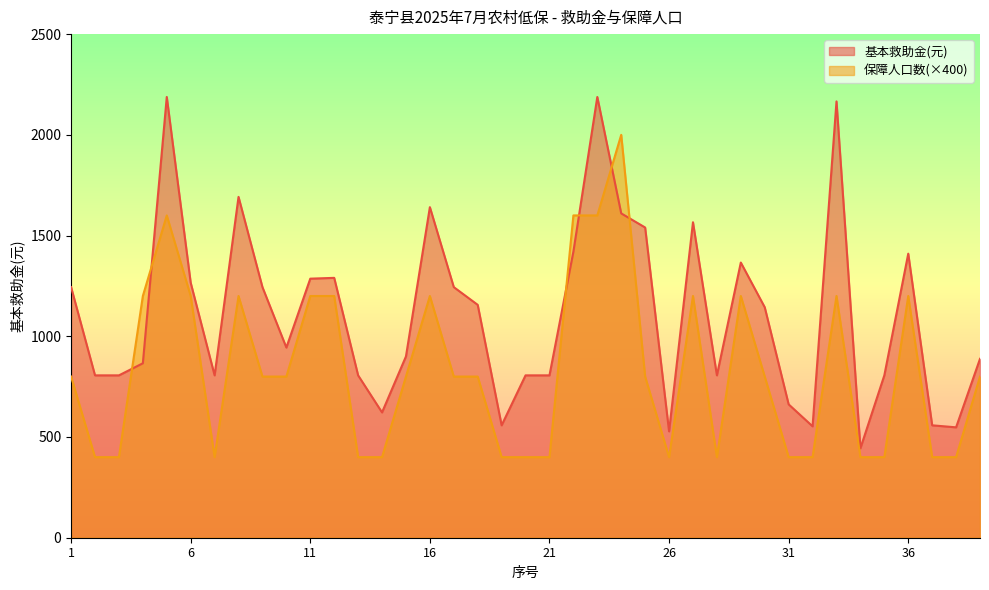

At which label is 保障人口数 closest to 1200?

4